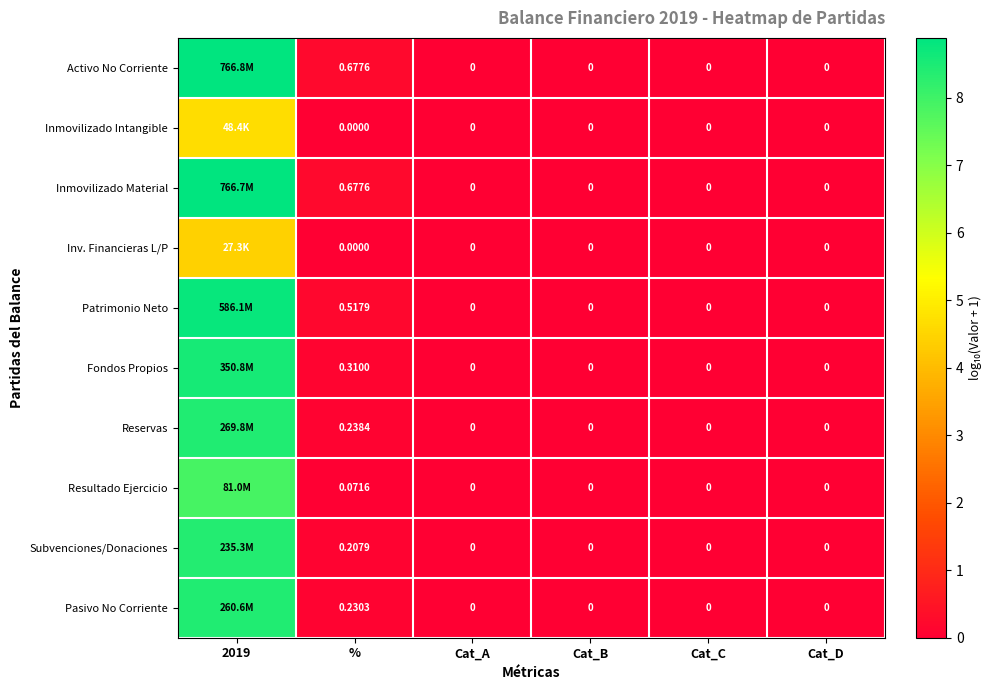

At how many categories does at least one series exceed 3?

1